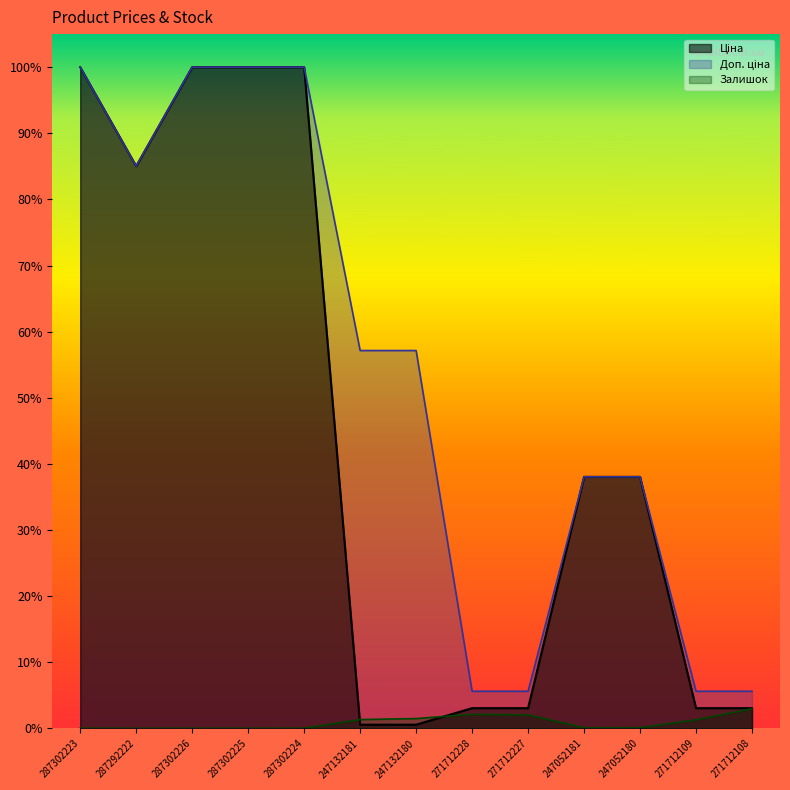

How many distinct data groups are displayed?

3